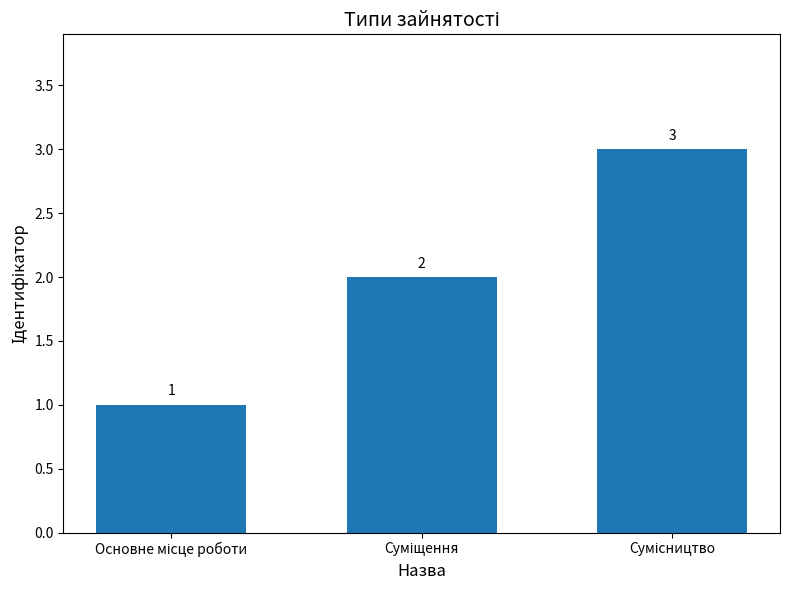

What is the maximum value shown in the chart?

3